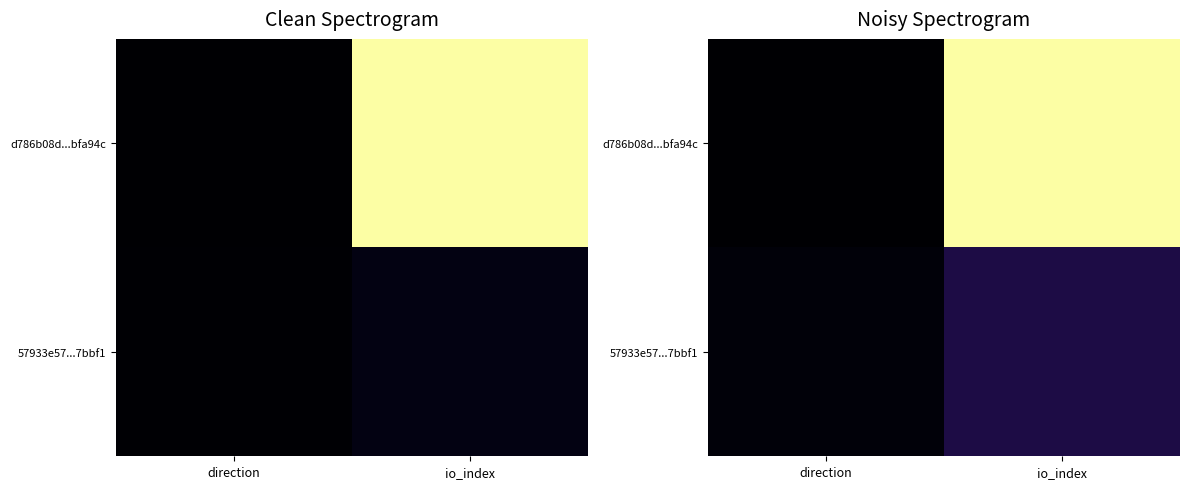

What is the difference between the maximum and minimum values in the d786b08d...bfa94c series?

473.5